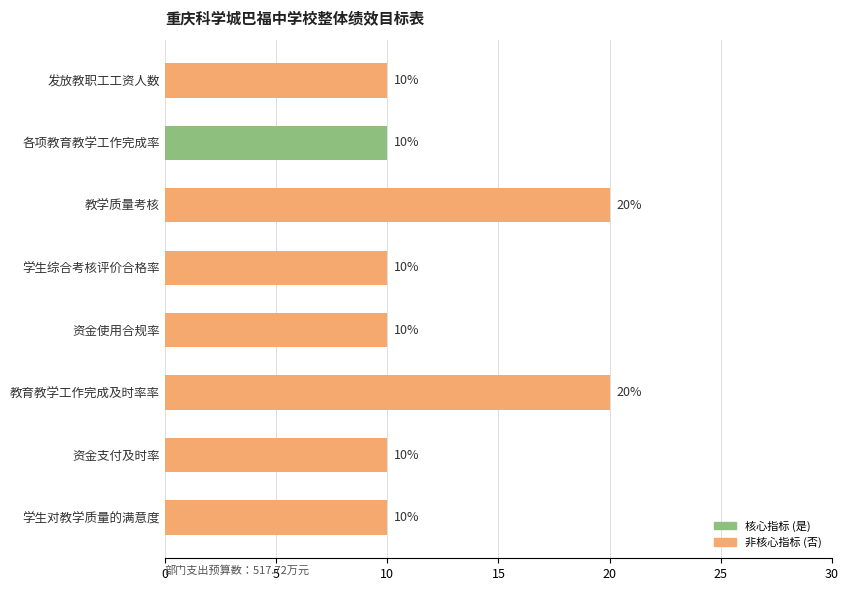

What is the label of the 6th bar from the bottom?

教学质量考核